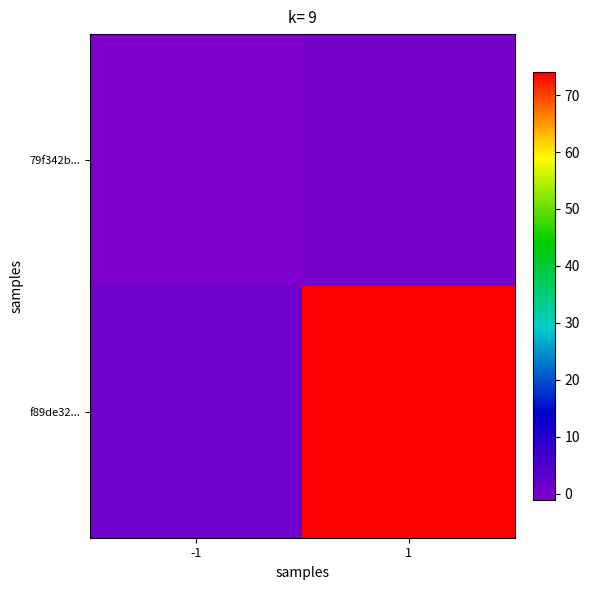

Between 1 and -1, which is larger?

1